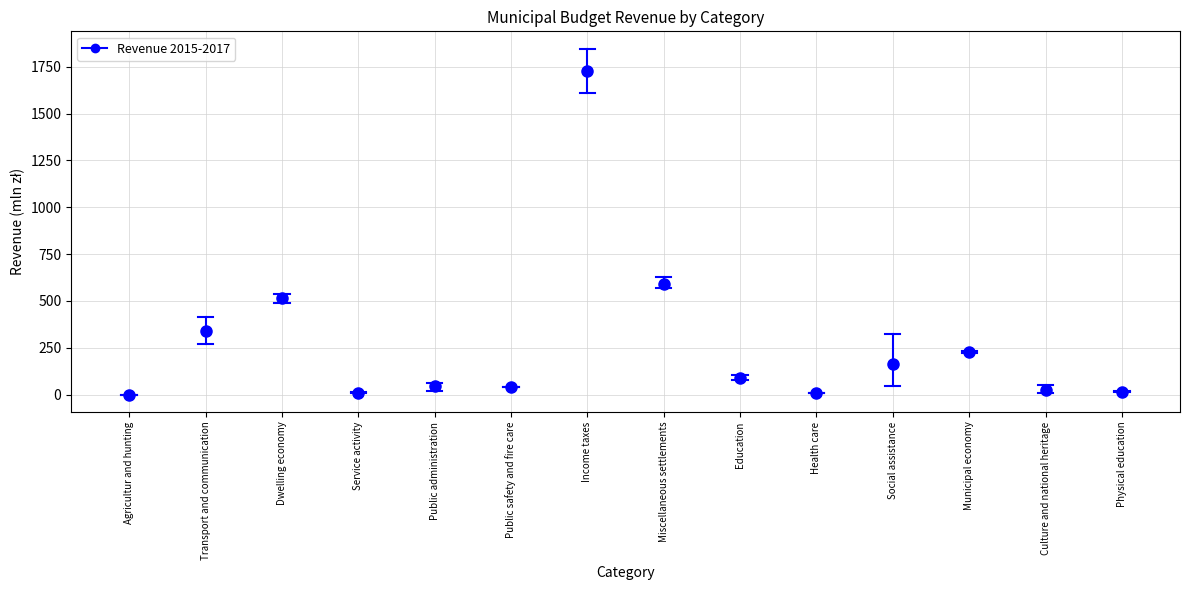

What is the difference between the 2016 values at Miscellaneous settlements and Physical education?

550.7